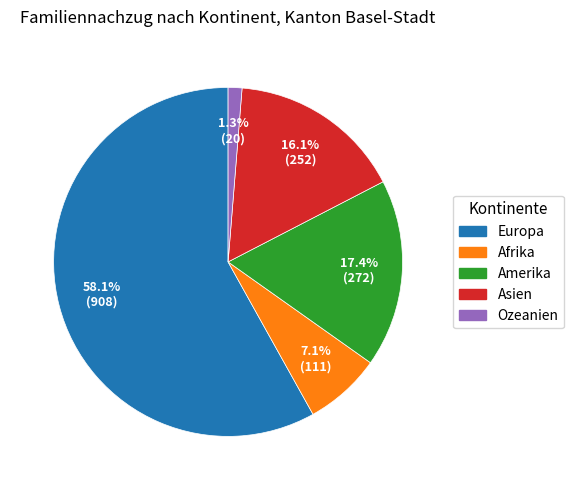

Is it true that Ozeanien is 10% of the pie?

False